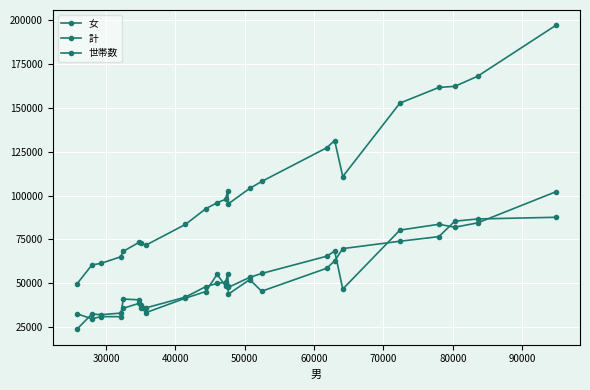

How many values in the 計 series are below 97872?

12